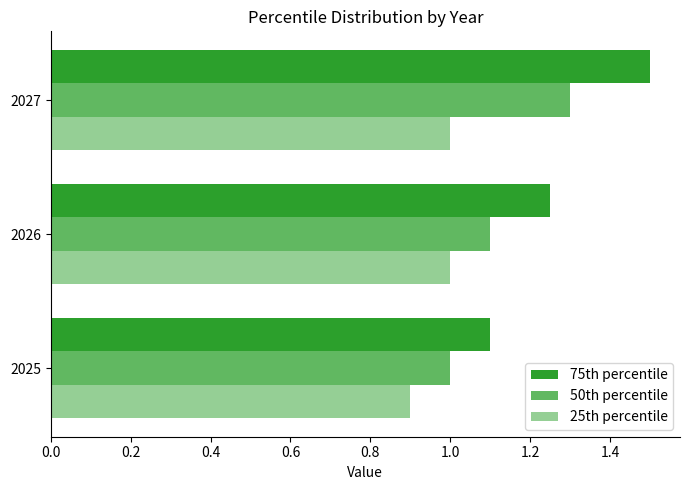

Count the number of data series in this chart.

3